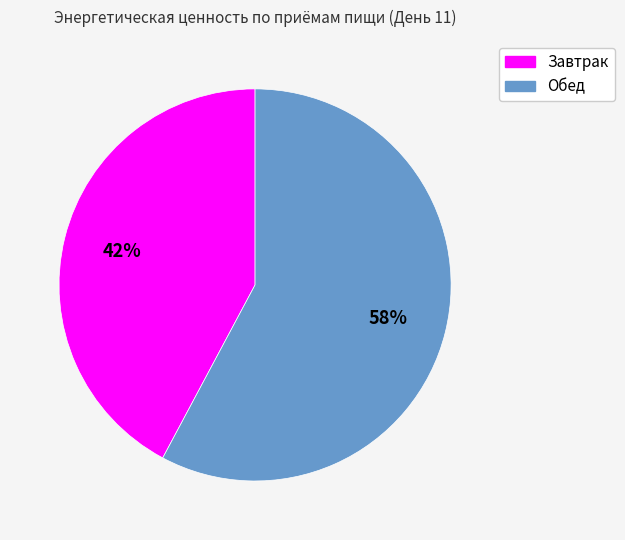

True or false: Обед accounts for 58% of the total.

True